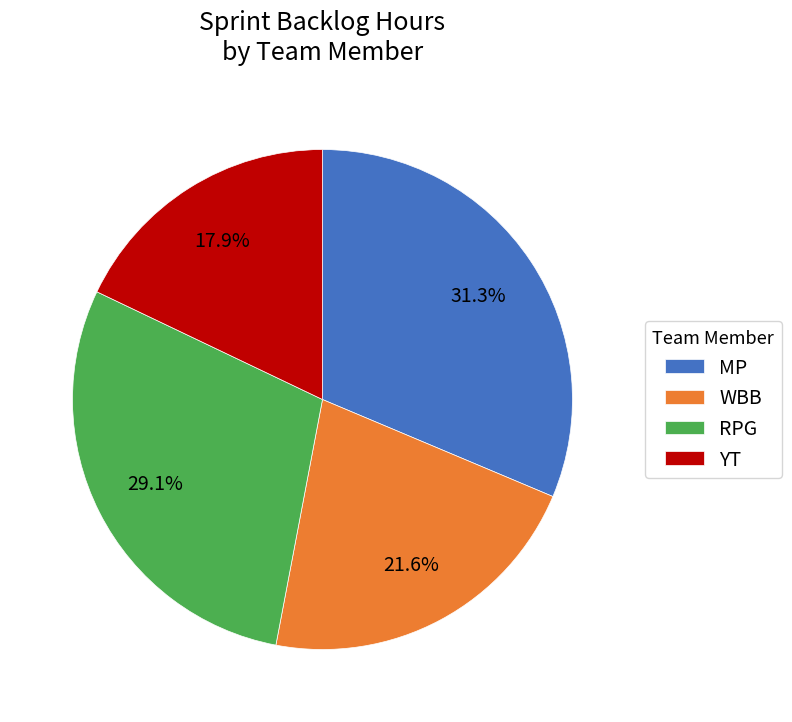

To the nearest percent, what is the difference between the largest and smallest slice percentages?

13%